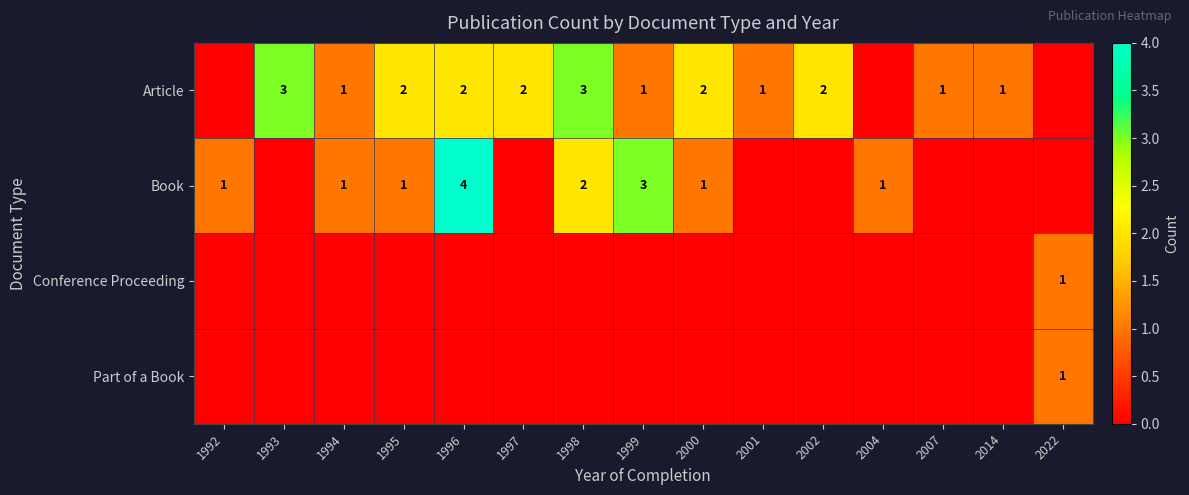

Is it true that Book equals 2 at 1998?

True